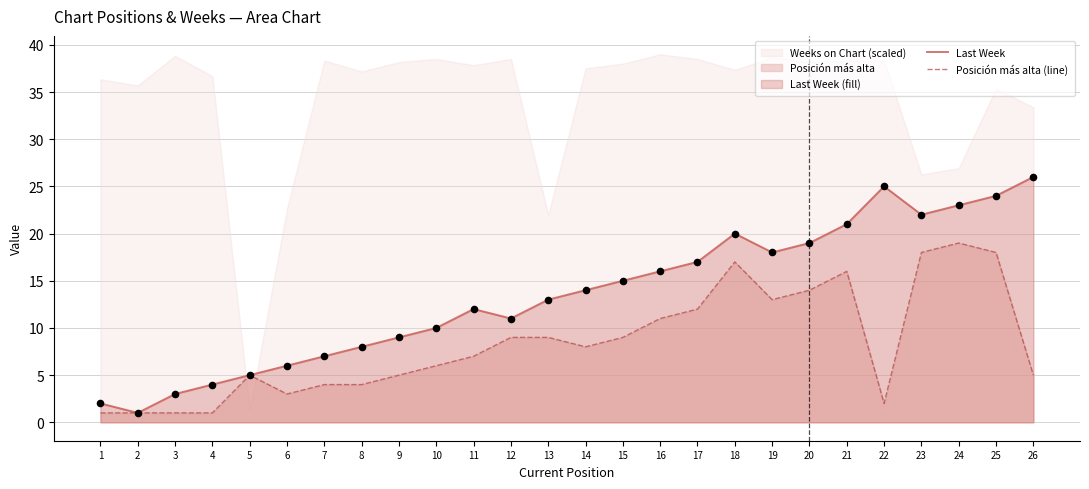

The value of Posición más alta (line) at 4 is 1. True or false?

True